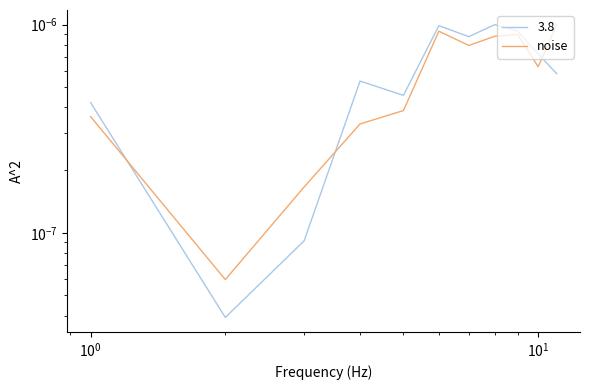

True or false: there are more than 0 points higher than both neighbors.

True